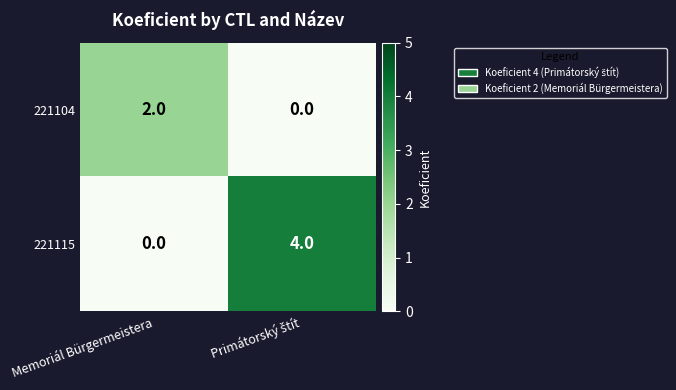

Which series has the largest total across all categories?

221115